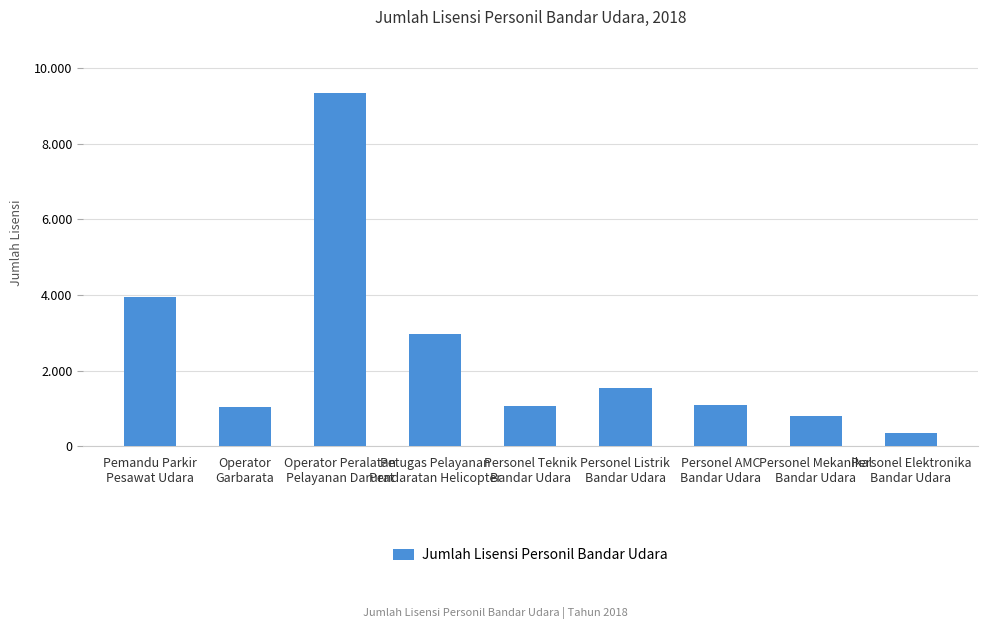

Reading left to right, transcribe all the data shown in this chart.

3950	1048	9347	2975	1054	1550	1087	814	357